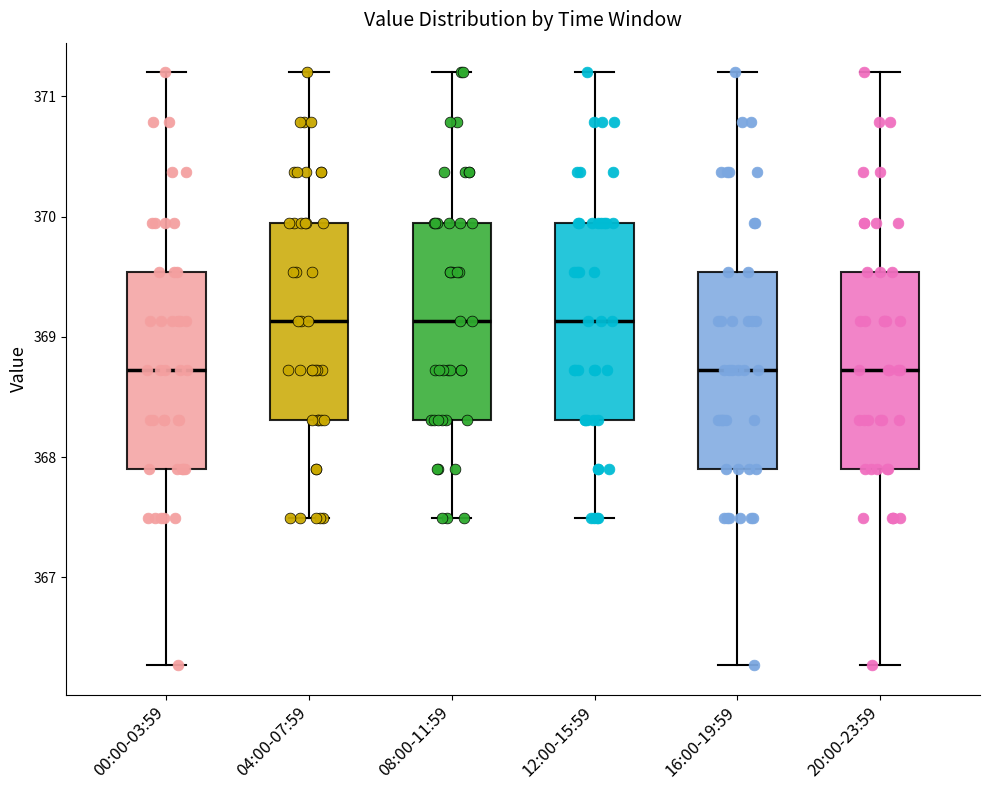

Where is the lower edge of the box for 04:00-07:59 on the y-axis? The values are not printed on the chart, so give them approximately, as read against the axis.

368.3